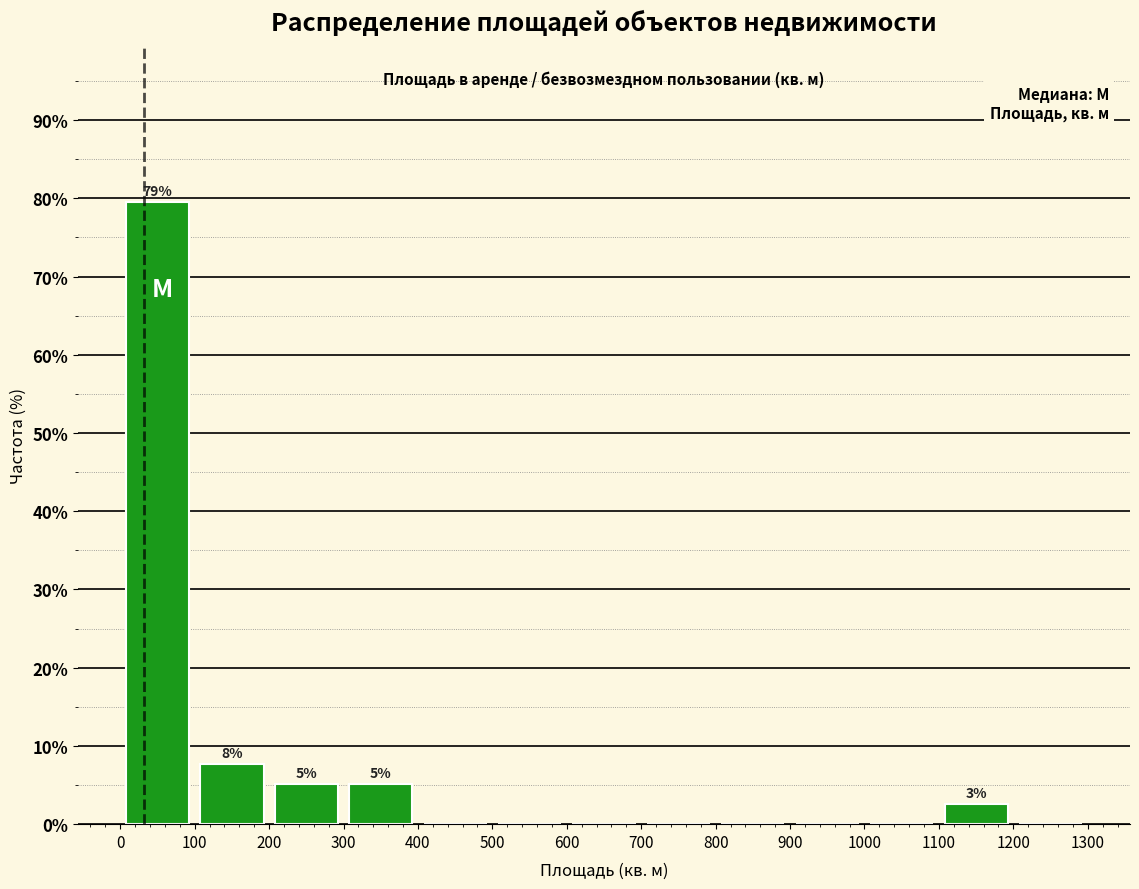

Which range on the x-axis has the tallest bar?

0 to 100